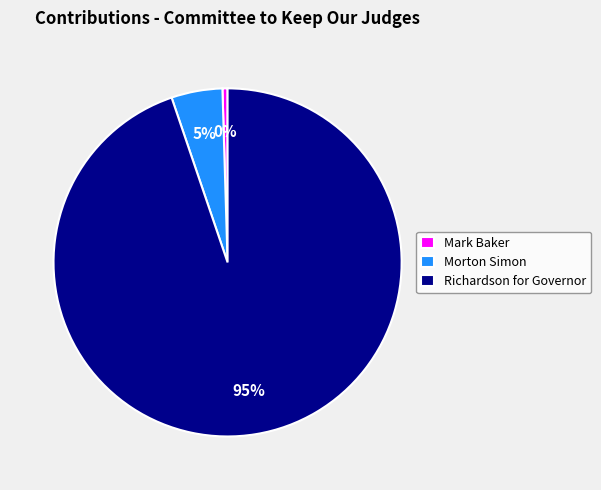

Is it true that Mark Baker is 0% of the pie?

True